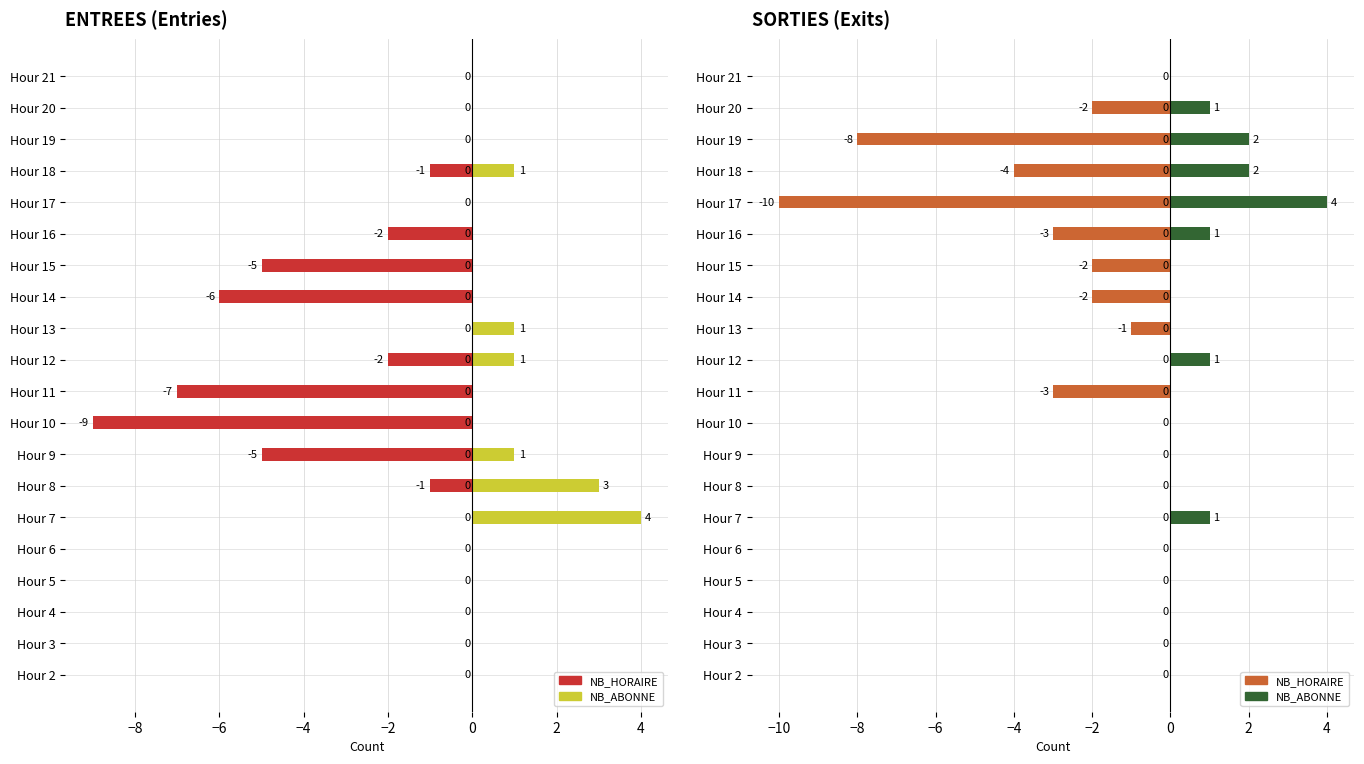

List the series in order of their peak value, highest first.

NB_ABONNE (pos), NB_HORAIRE (neg)